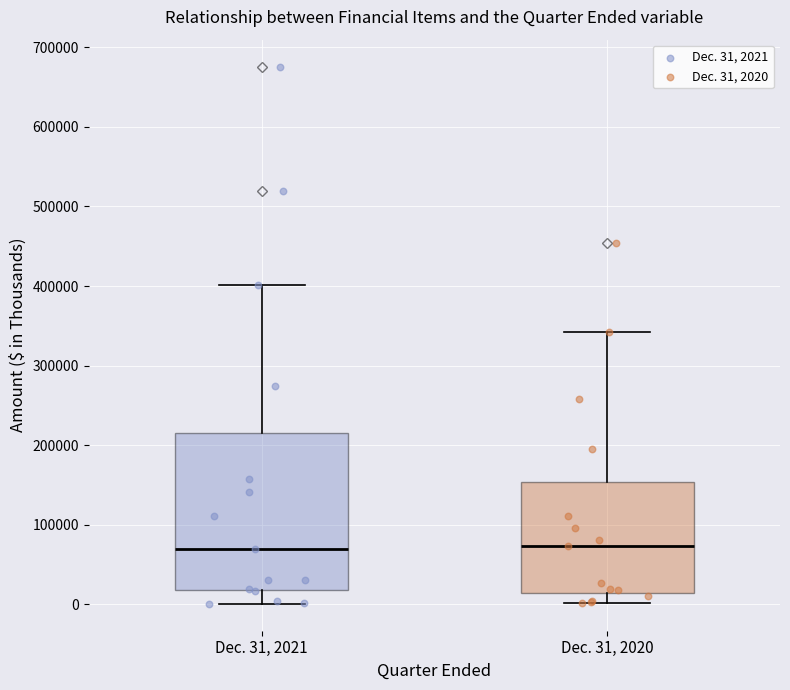

Reading left to right, transcribe this box plot: for each box, give where its median line is, the range the box spans, and where its two whiskers end, as read against the y-axis. The values are not printed on the chart, so give them approximately, as read against the axis.

Dec. 31, 2021: median 70000, box 20000 to 220000, whiskers 0 to 400000
Dec. 31, 2020: median 70000, box 10000 to 150000, whiskers 0 to 340000